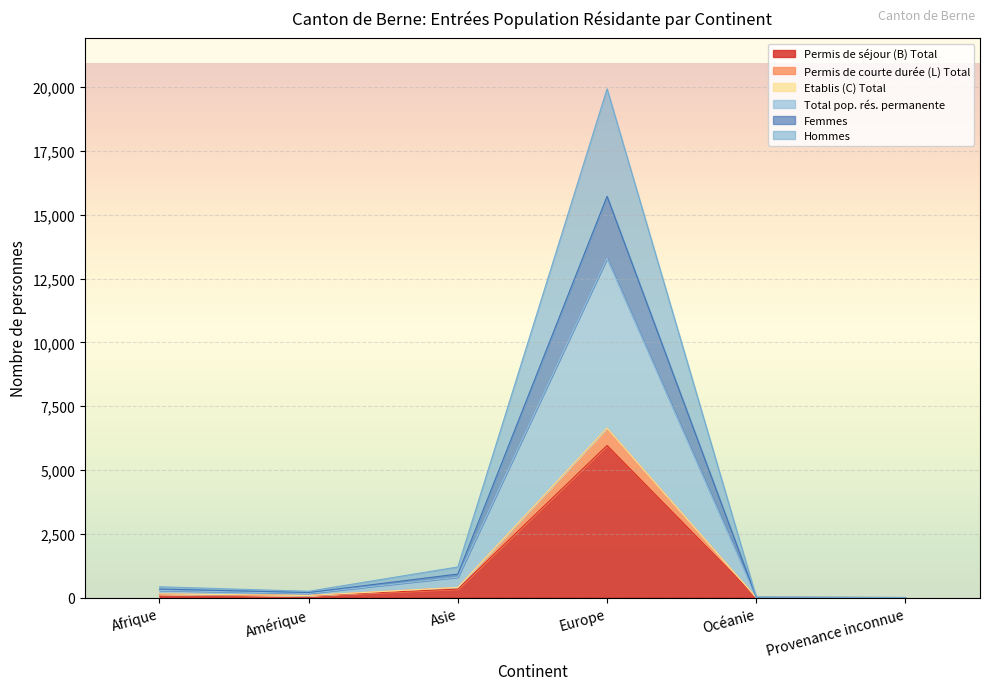

In Permis de courte durée (L) Total, how many points are lower than both neighbors (excluding endpoints)?

1